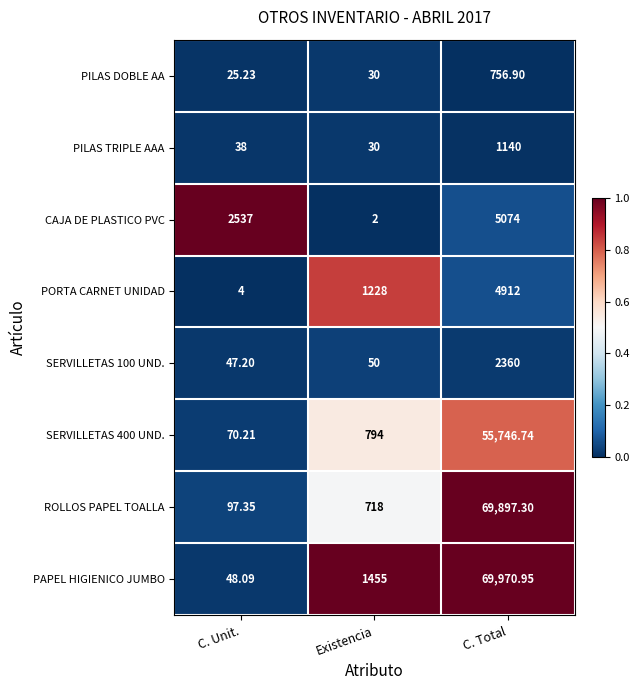

Which series has the largest total across all categories?

PAPEL HIGIENICO JUMBO